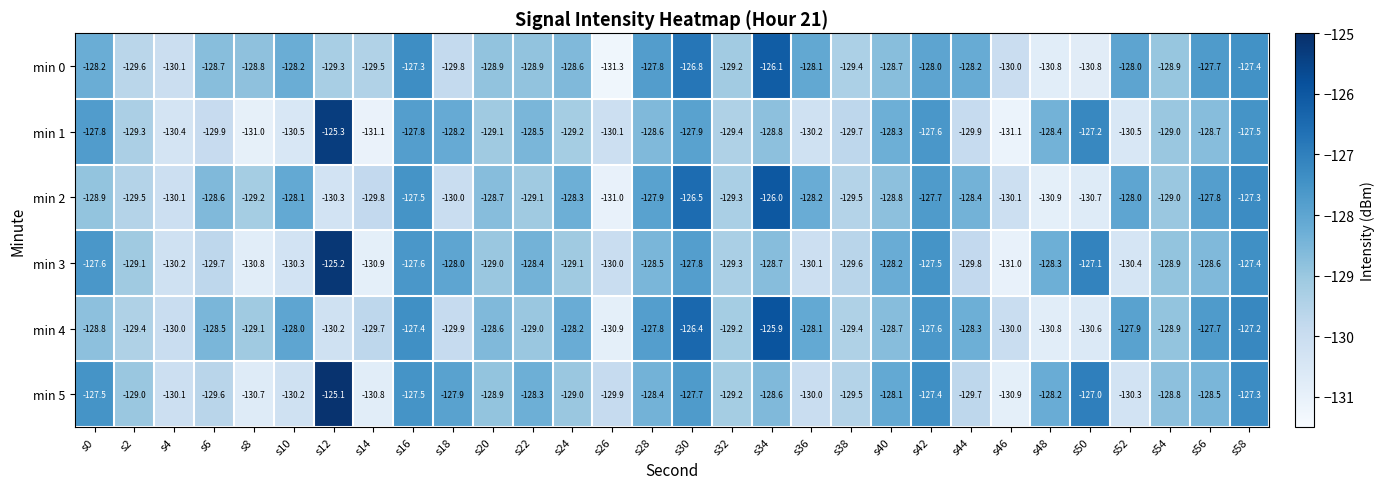

Which series has the largest total across all categories?

min 4